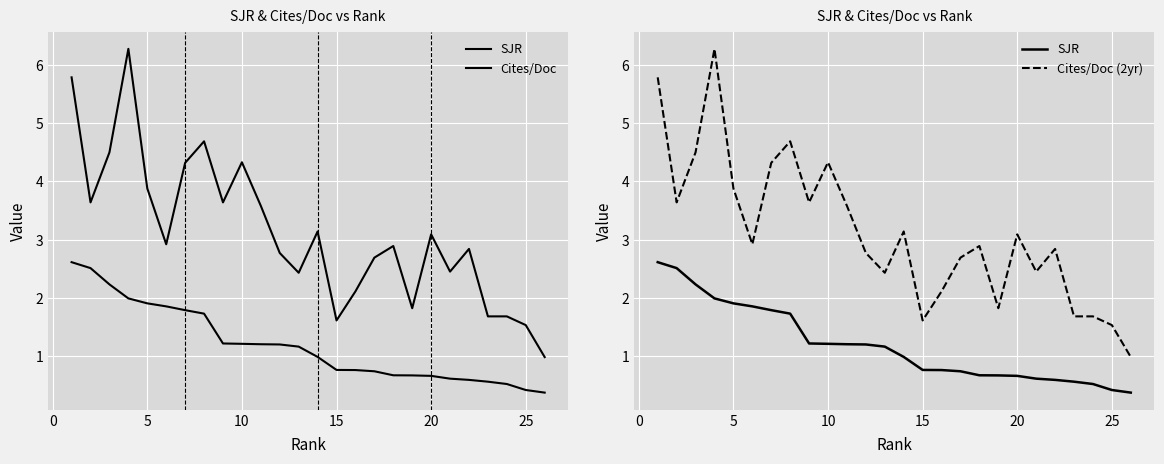

What are all the series names shown in the legend?

SJR, Cites/Doc, Cites/Doc (2yr)